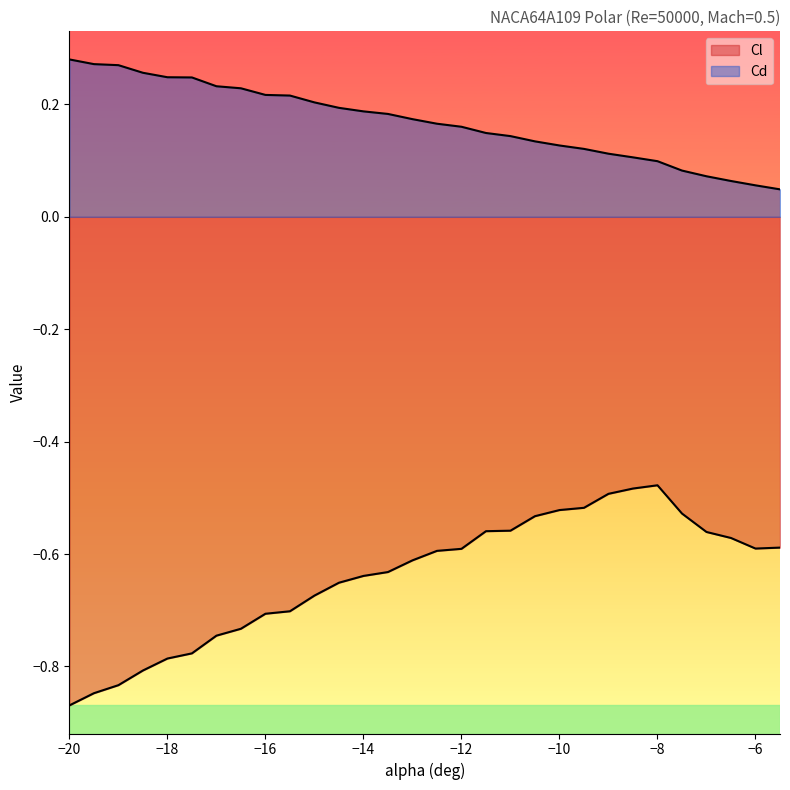

At which label is Cl closest to 0?

-8